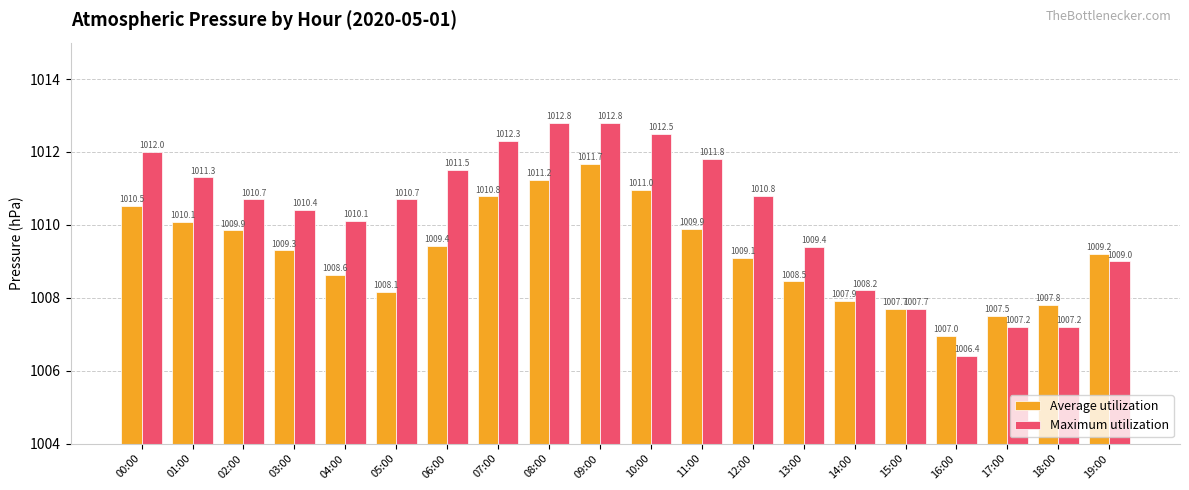

Count the number of data series in this chart.

2